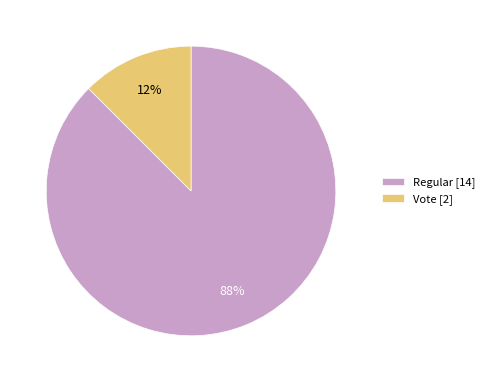

How many segments does this pie chart have?

2